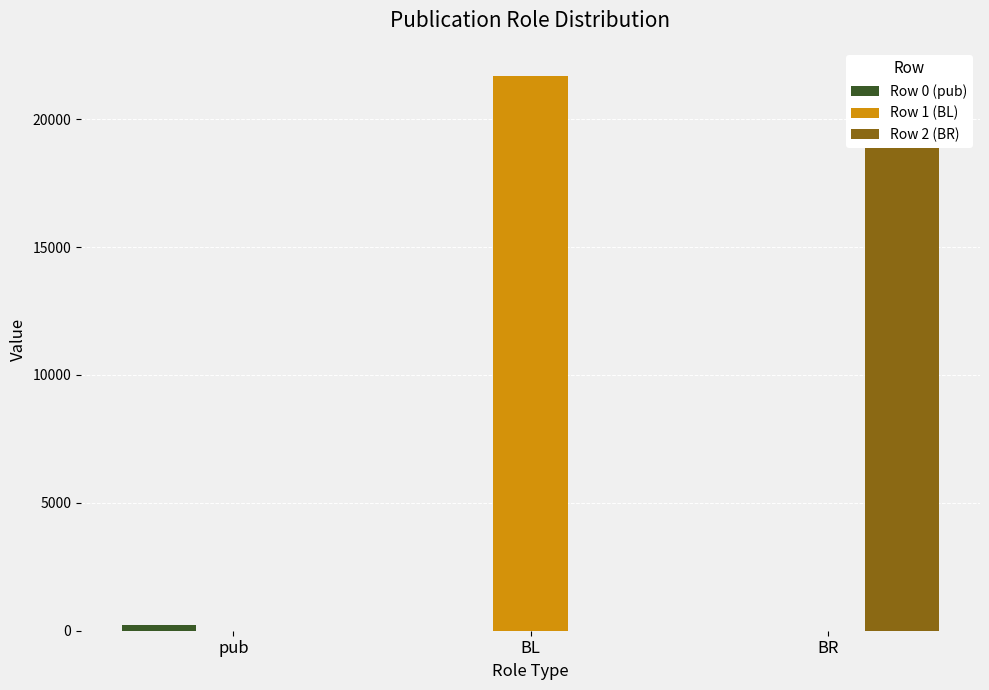

Which series has the largest total across all categories?

Row 1 (BL)